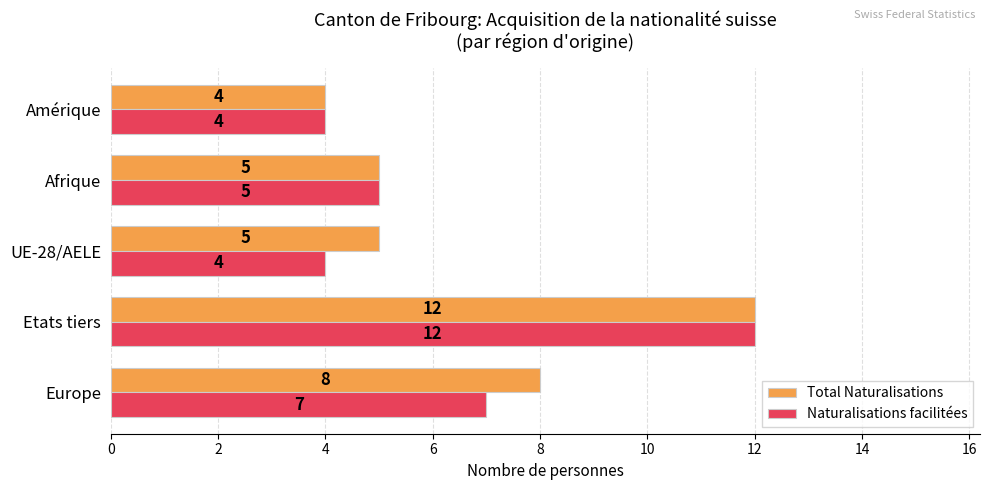

What is the sum of all Naturalisations facilitées values?

32